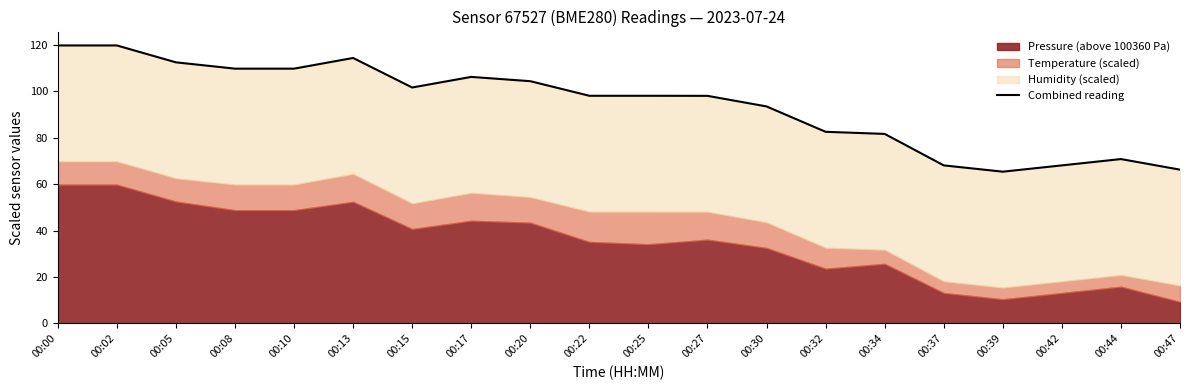

Reading left to right, what are all the values shown in this chart?

119.8	119.8	112.5	109.8	109.8	114.4	101.7	106.2	104.4	98.1	98.1	98.1	93.5	82.6	81.7	68.1	65.4	68.1	70.8	66.3